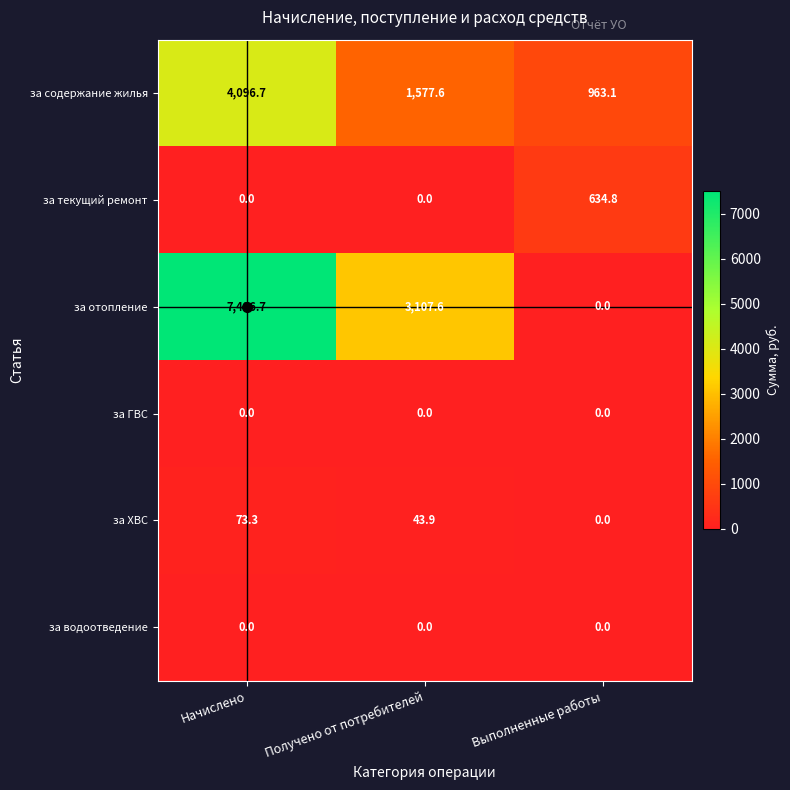

How many values in за ХВС are above zero?

2